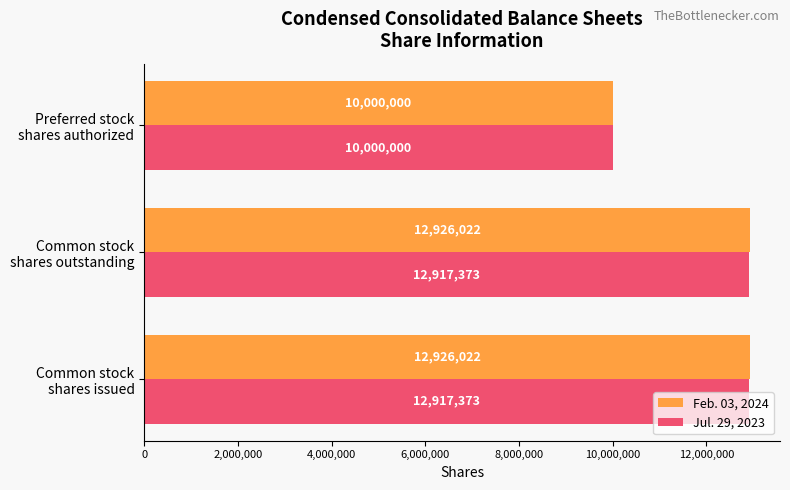

What are all the series names shown in the legend?

Feb. 03, 2024, Jul. 29, 2023